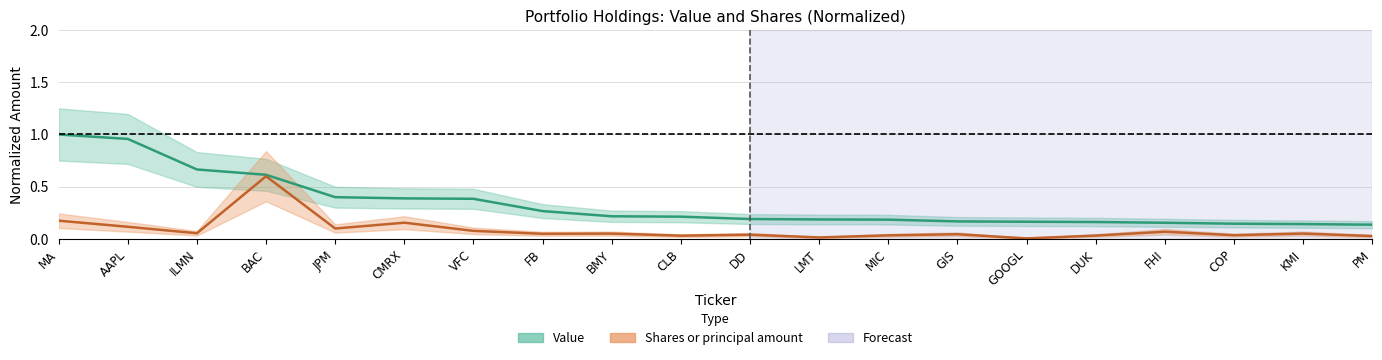

In Shares or principal amount, how many points are lower than both neighbors (excluding endpoints)?

7